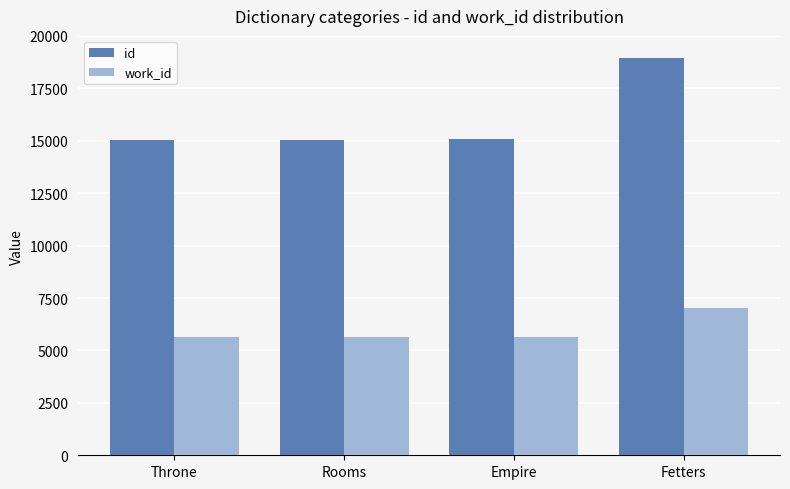

How many data points in work_id are less than 5623?

2